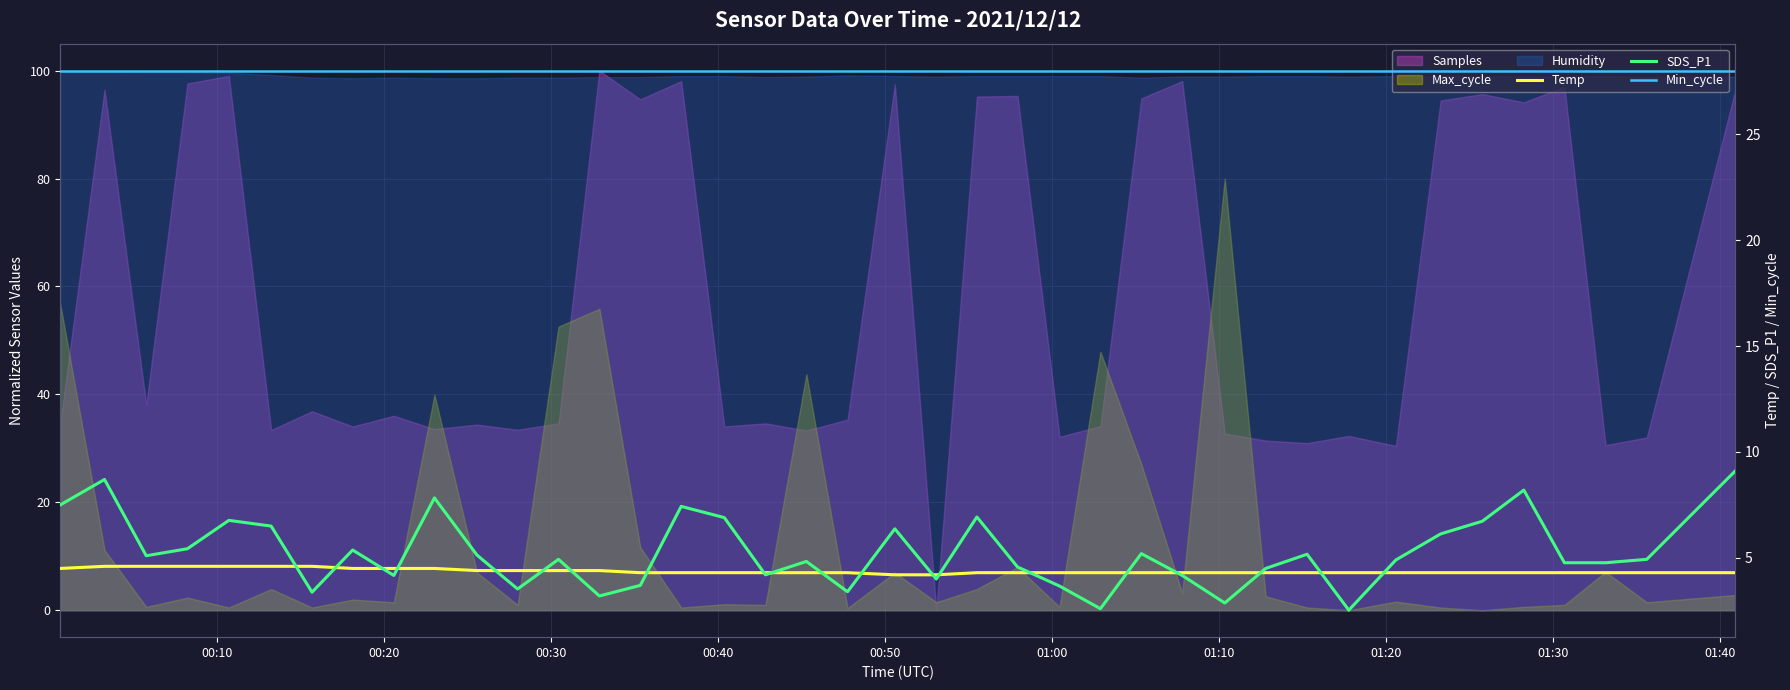

True or false: Temp has a value of 7.4 at 38.

False